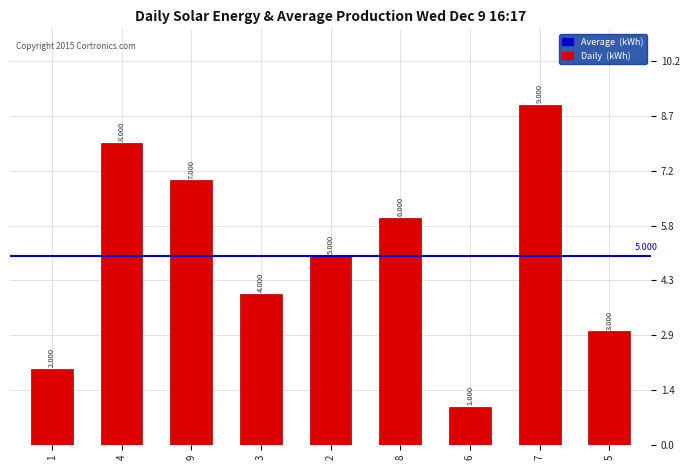

How many bars are there in total?

9